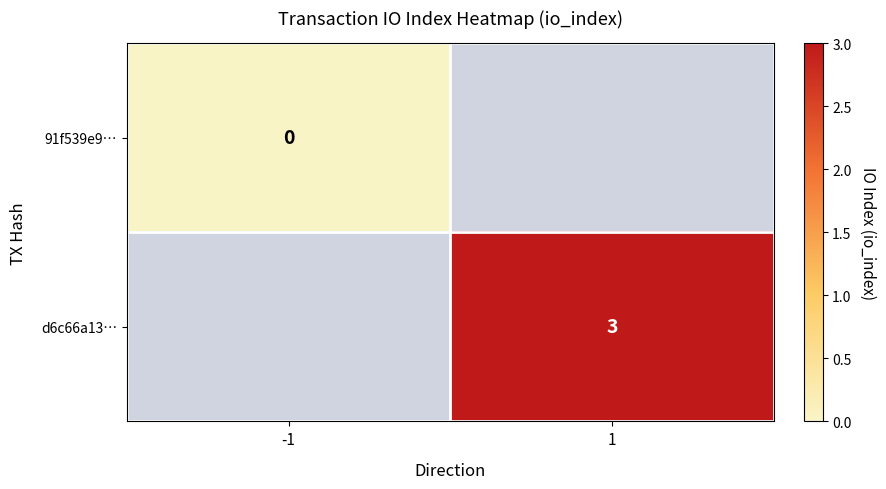

Which has a higher value, -1 or 1?

1